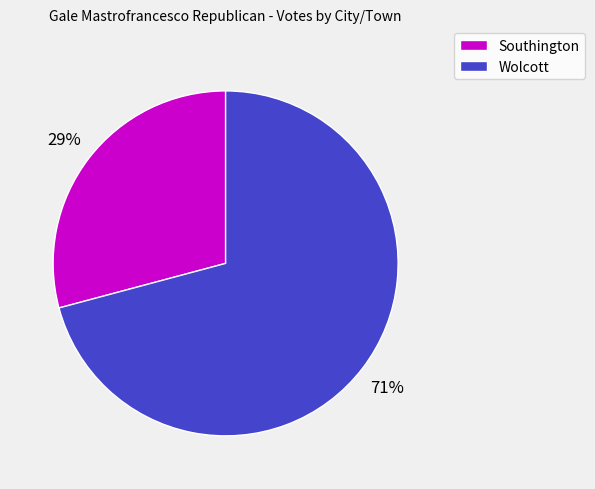

Which category accounts for the majority?

Wolcott